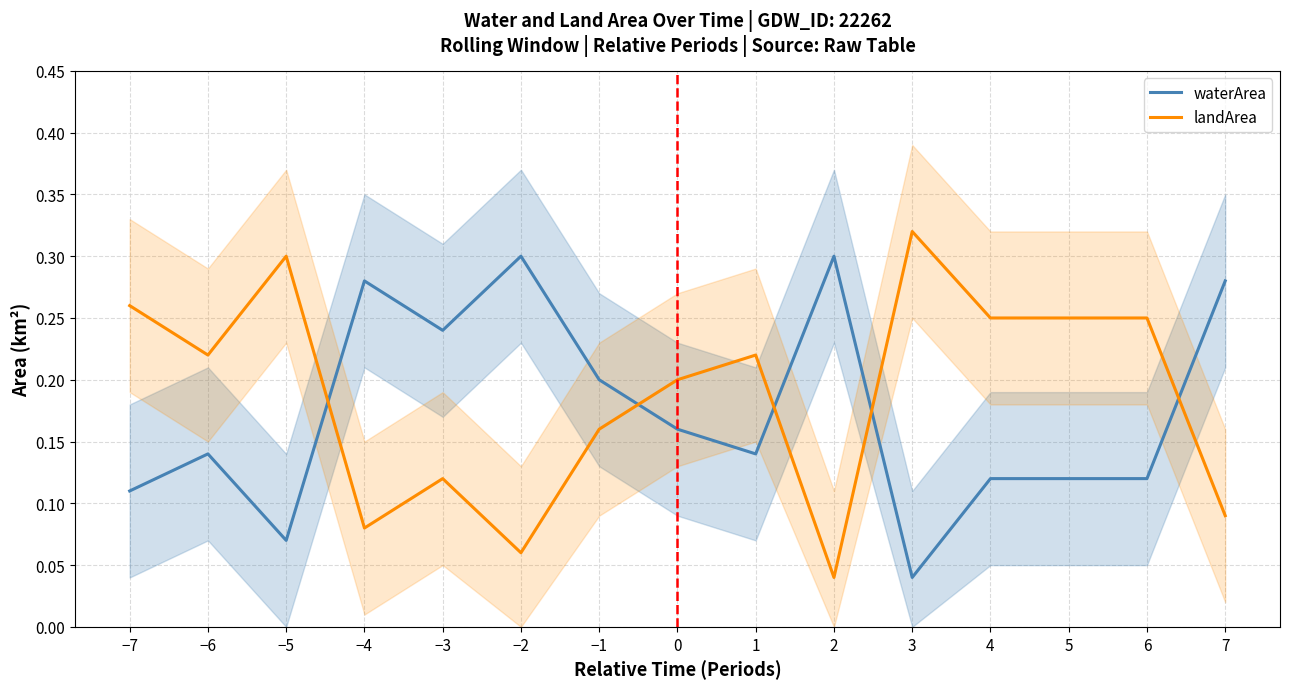

Rank the series by their maximum value, from highest to lowest.

landArea, waterArea